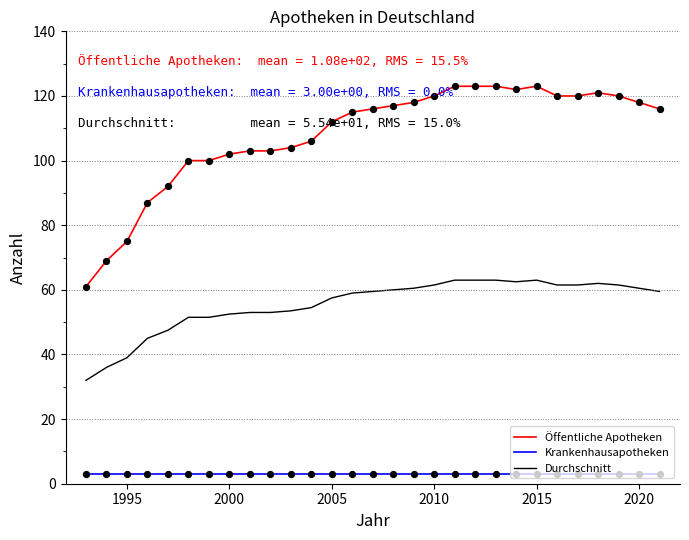

Which series has the widest spread of values?

Öffentliche Apotheken